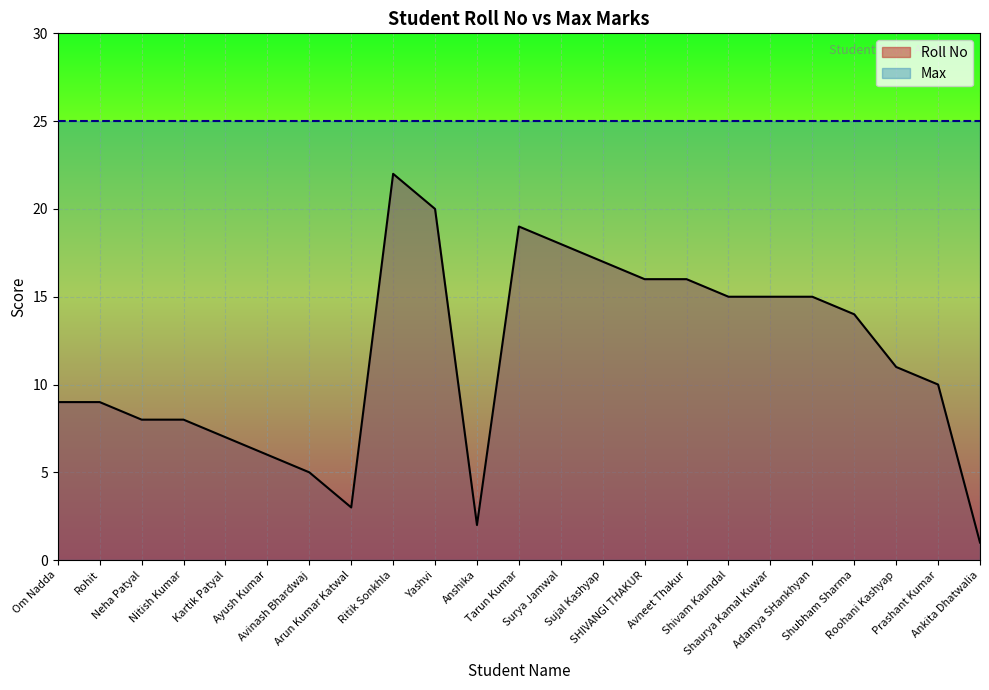

What is the label of the 4th point from the left?

Nitish Kumar